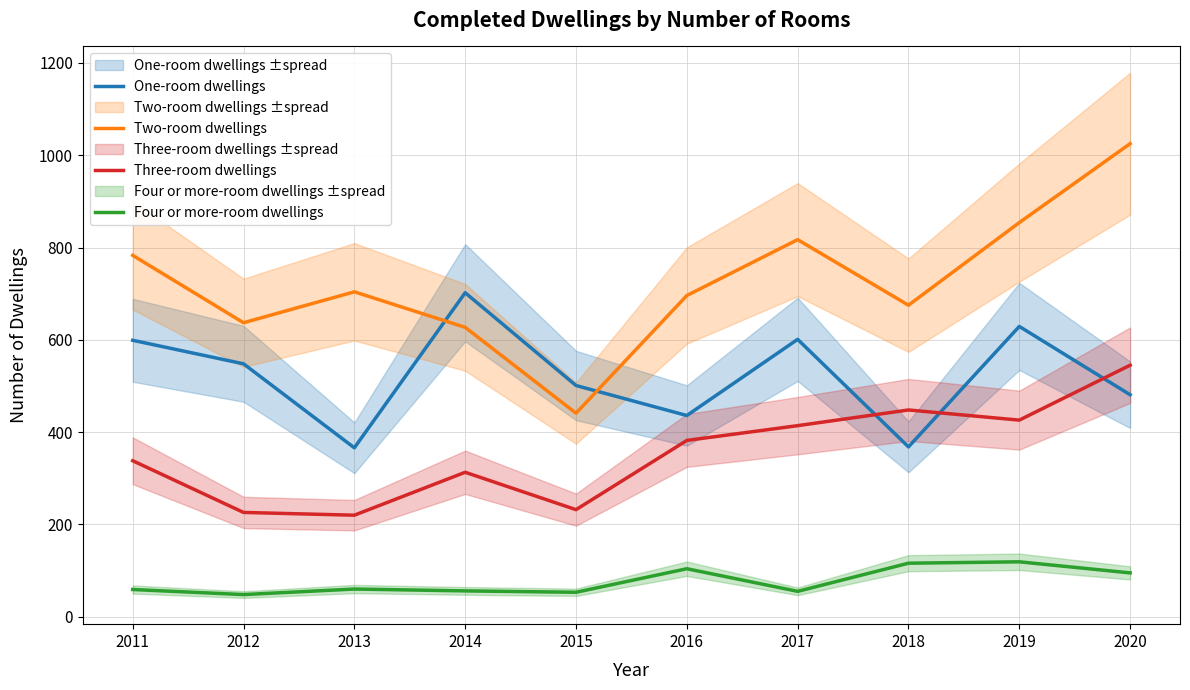

Between 2011 and 2017, which series saw the biggest shift?

Three-room dwellings